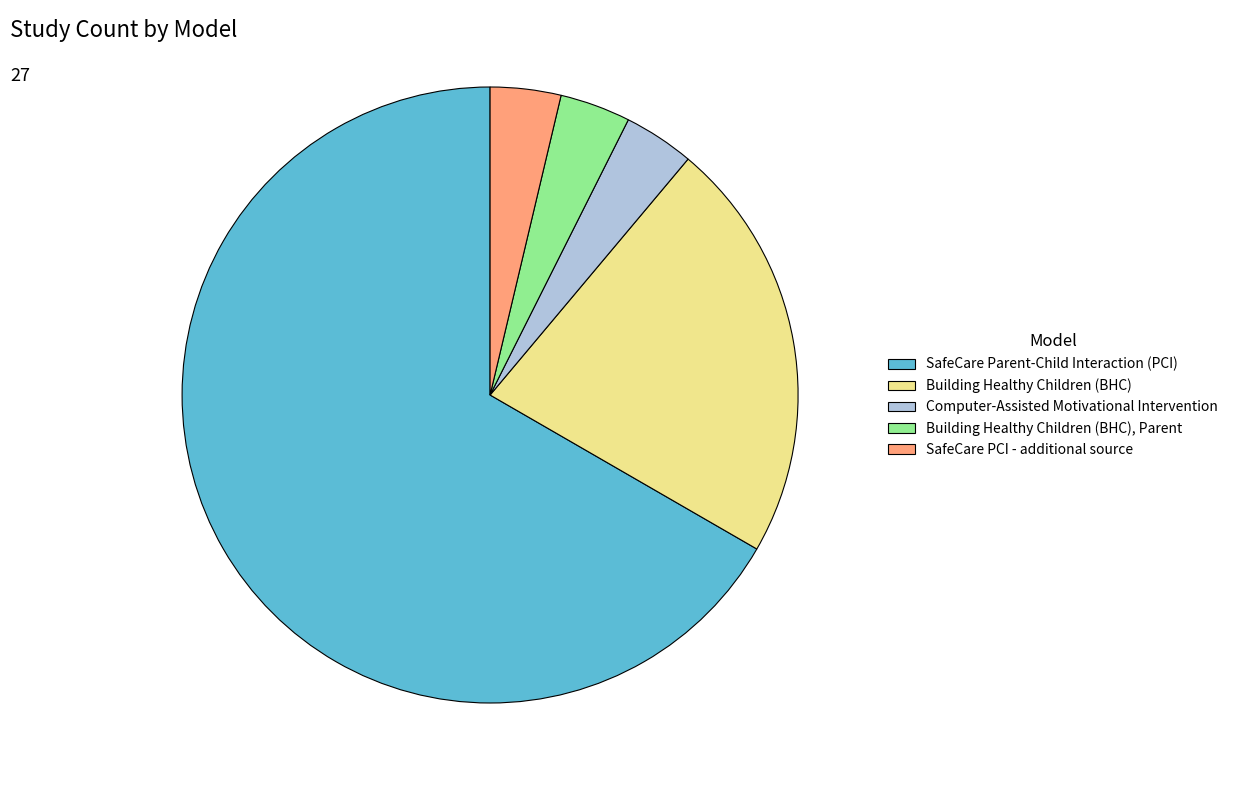

Does Building Healthy Children (BHC), Parent represent more than half of the total?

No